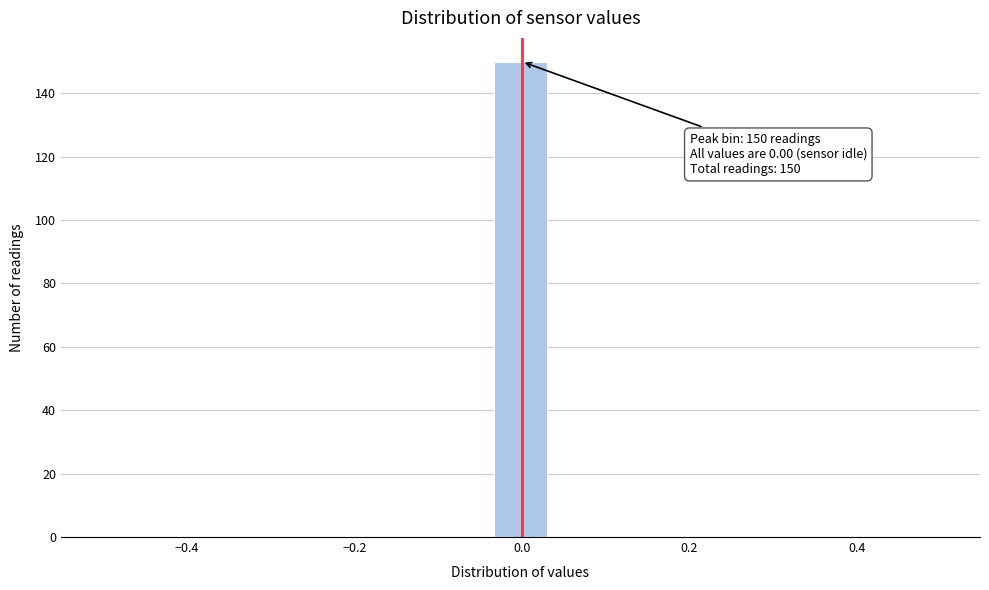

Around what value on the x-axis is the tallest bar? Give the approximate position of its centre, as read against the axis.

0.00